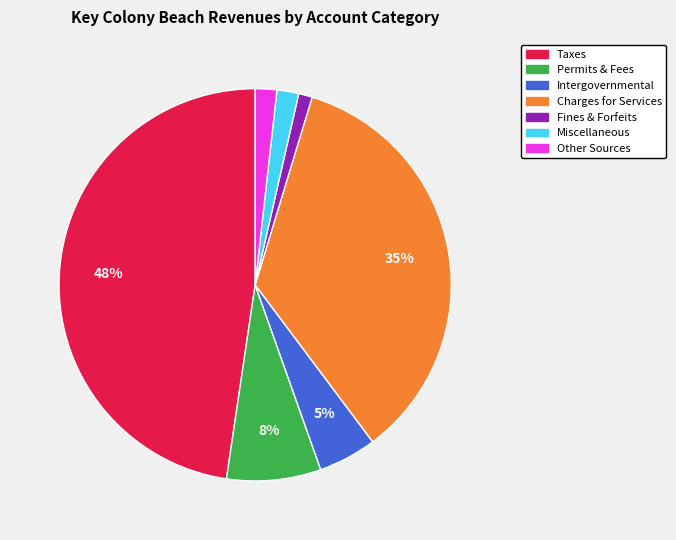

Does any single category account for the majority?

No